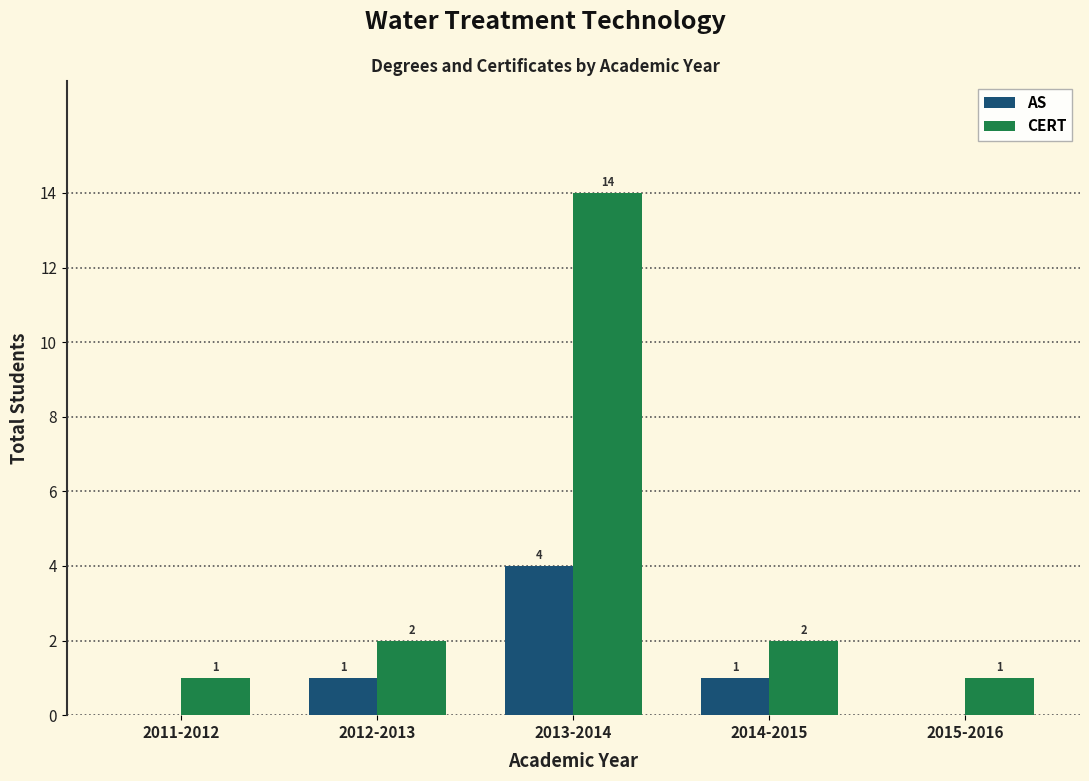

What is the approximate value of CERT at 2013-2014, to the nearest 5?

15